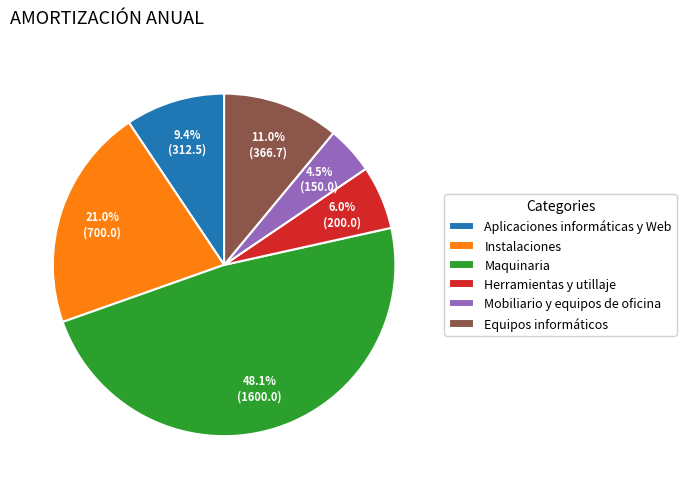

Rank the categories by value from highest to lowest.

Maquinaria, Instalaciones, Equipos informáticos, Aplicaciones informáticas y Web, Herramientas y utillaje, Mobiliario y equipos de oficina